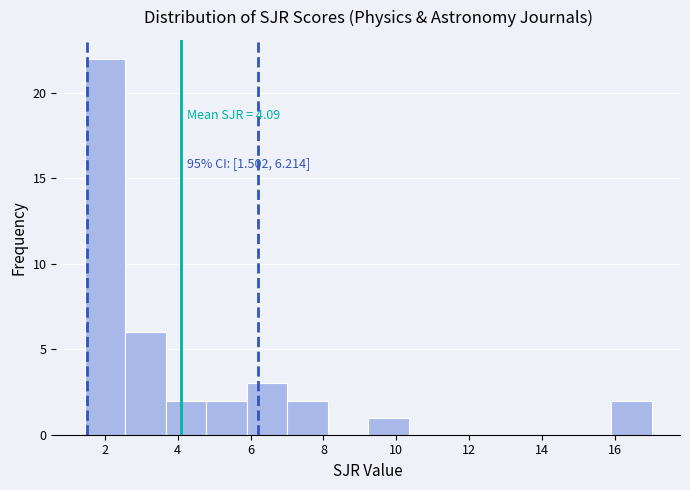

Which range on the x-axis has the tallest bar?

1.4 to 2.6